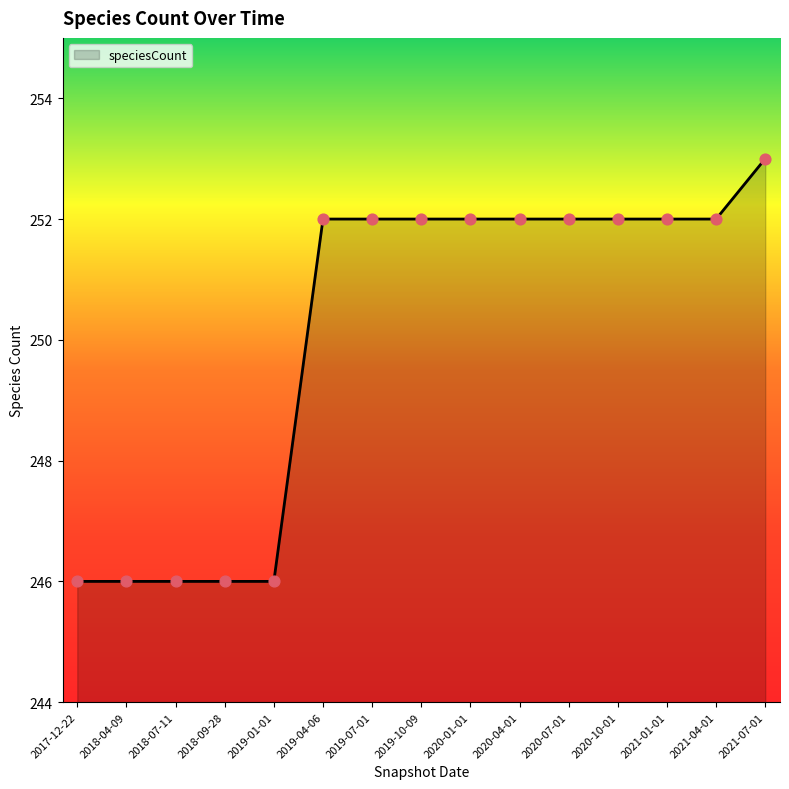

What is the ratio of the value at 2021-04-01 to the value at 2020-04-01?

1.0